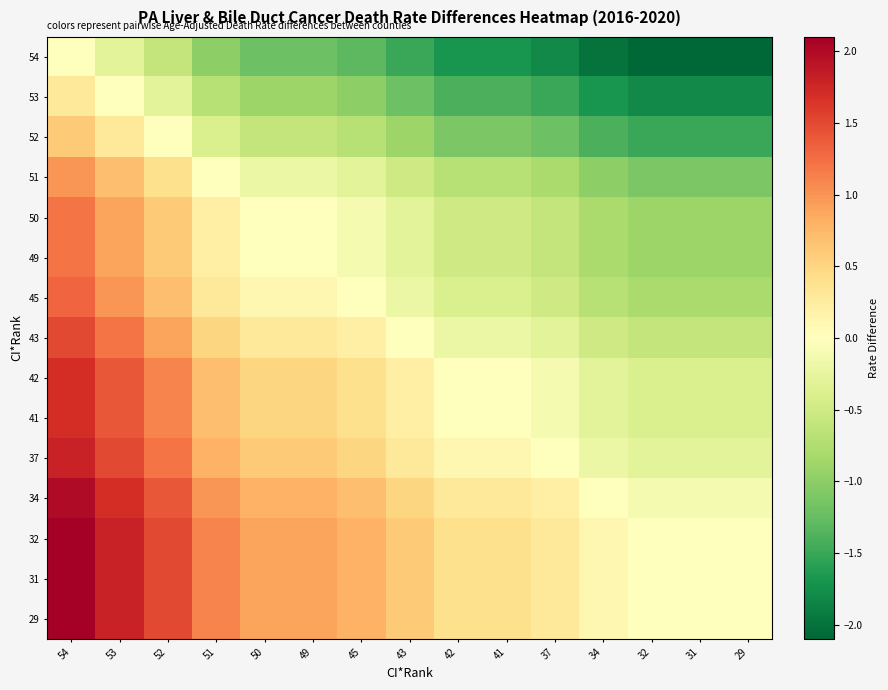

At 45, list the series in order from smallest to largest.

54, 53, 52, 51, 50, 49, 45, 43, 42, 41, 37, 34, 32, 31, 29